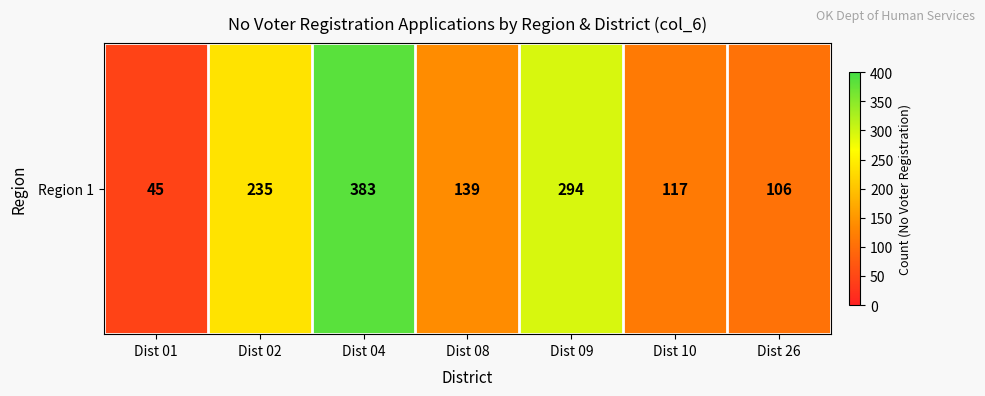

What is the ratio of the value at Dist 01 to the value at Dist 09?

0.2